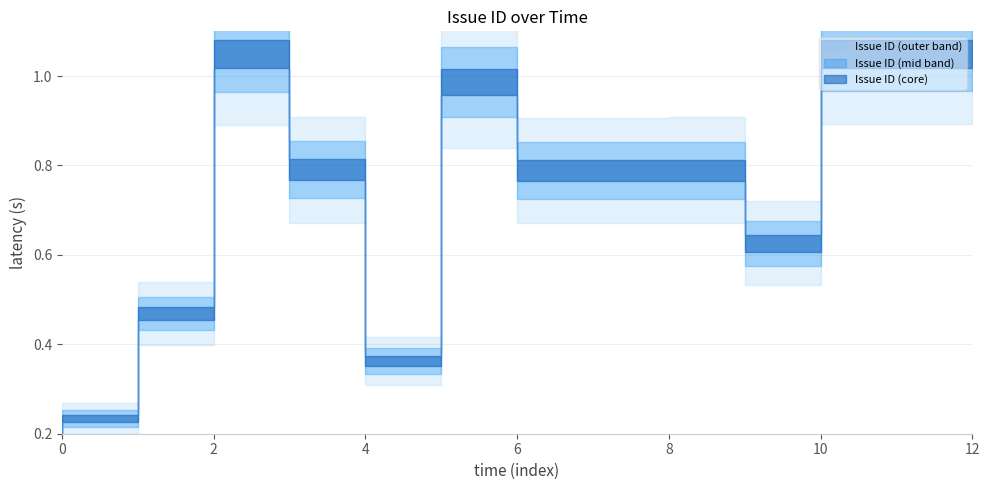

True or false: there are more than 1 points higher than both neighbors.

True